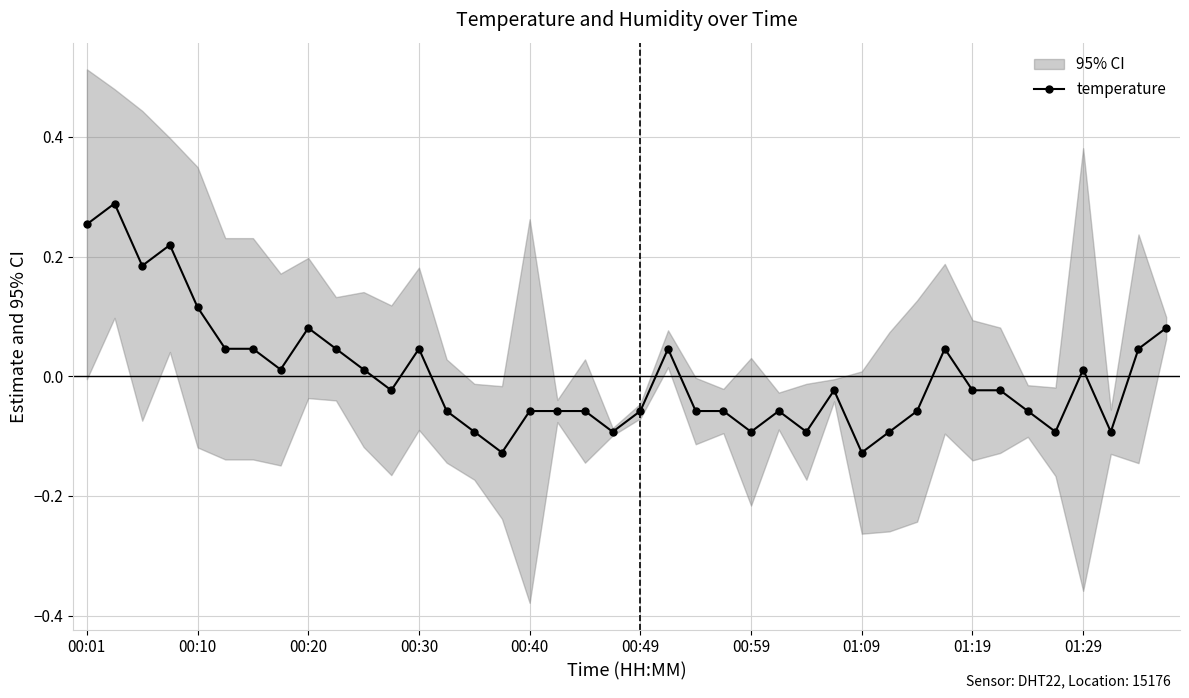

How many positive values are there?

17